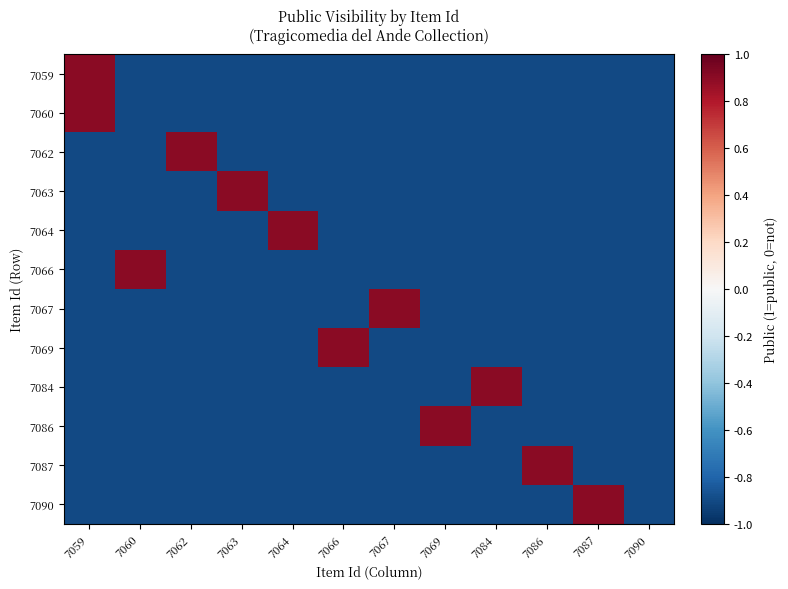

Which series changed the most between 7064 and 7087?

7064